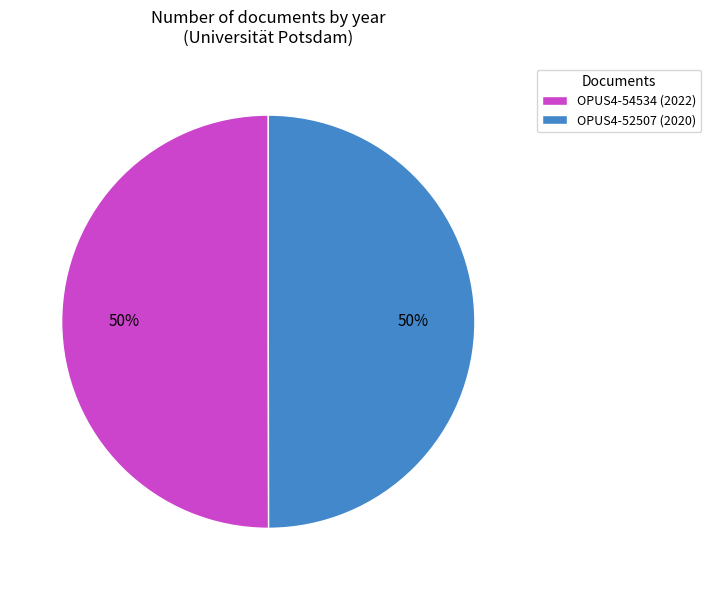

To the nearest percent, what percentage of the pie is OPUS4-52507?

50%